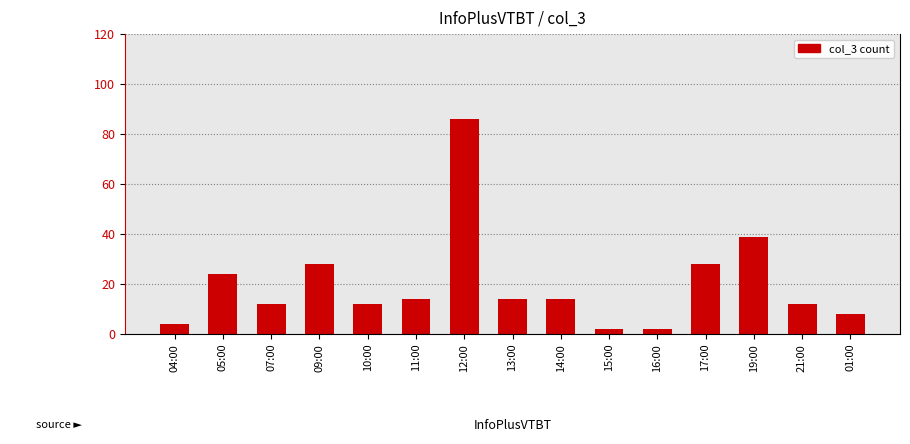

The chart shows a value of 28 at 17:00. True or false?

True